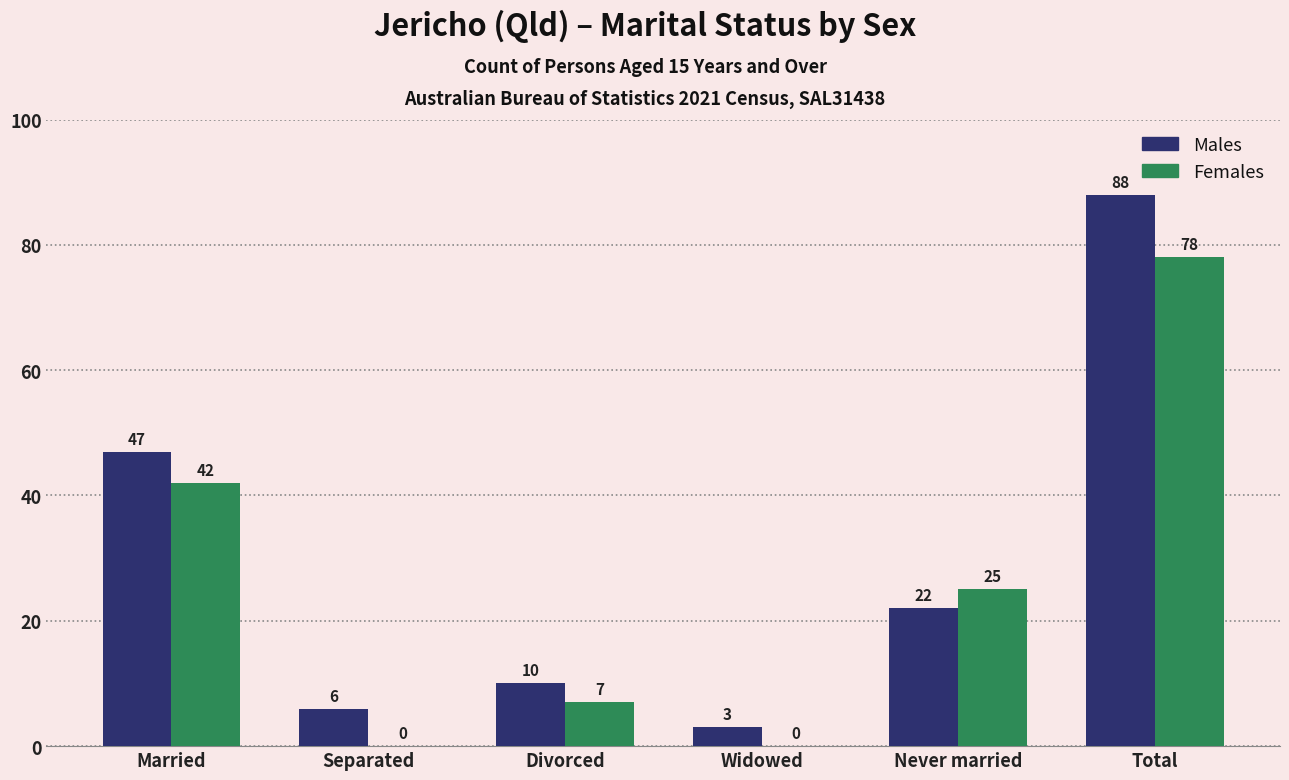

What value does the Males series have at Separated, to the nearest 5?

5